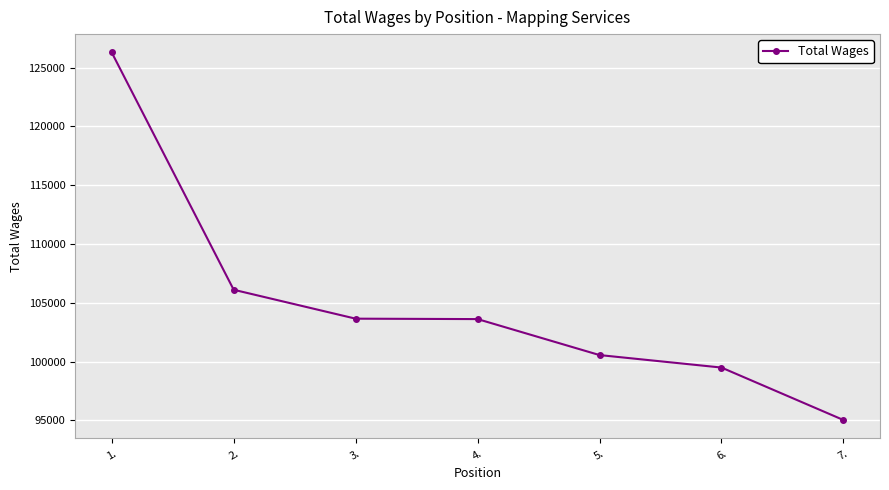

The value at 2. is 106109. True or false?

True